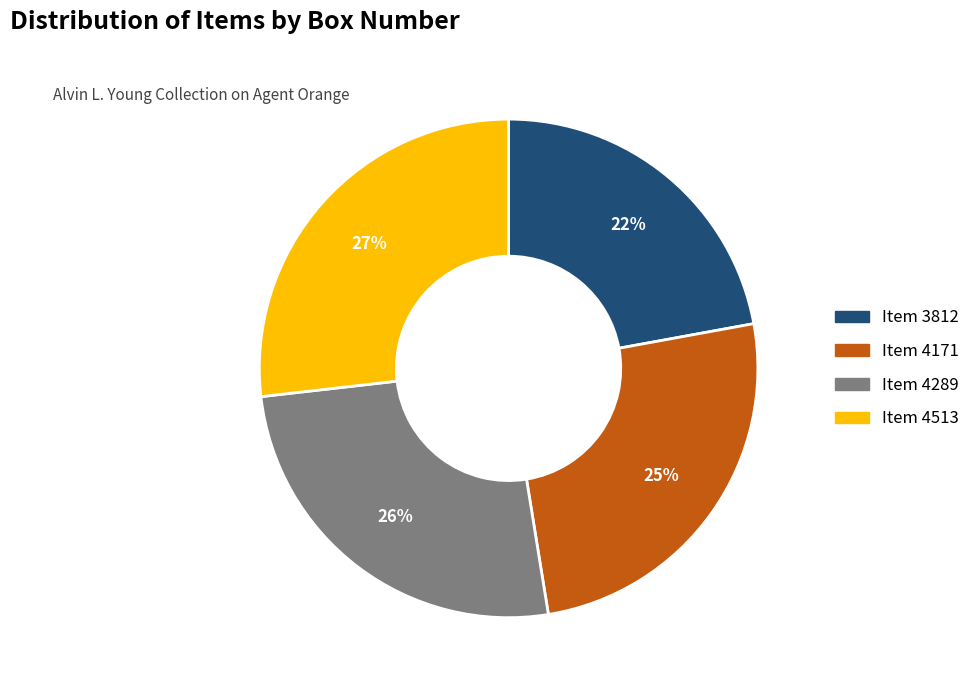

Is there a majority slice in this chart?

No